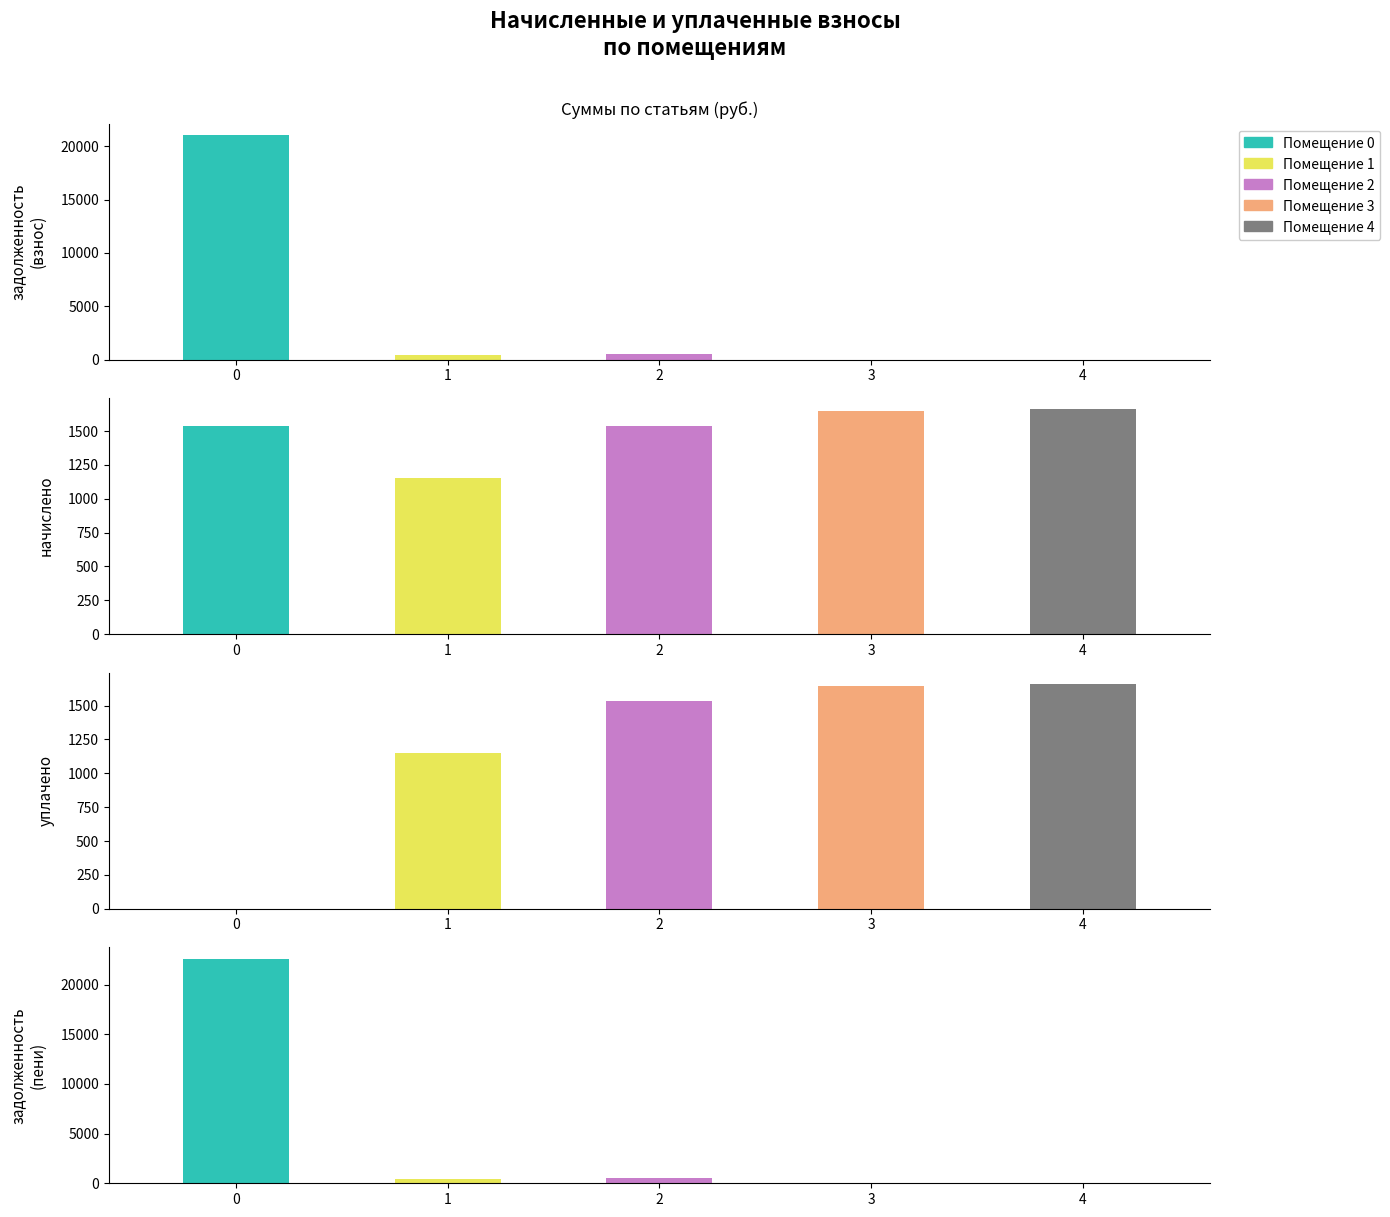

List the series in order of their peak value, lowest first.

начислено, уплачено, задолженность (взнос), задолженность (пени)